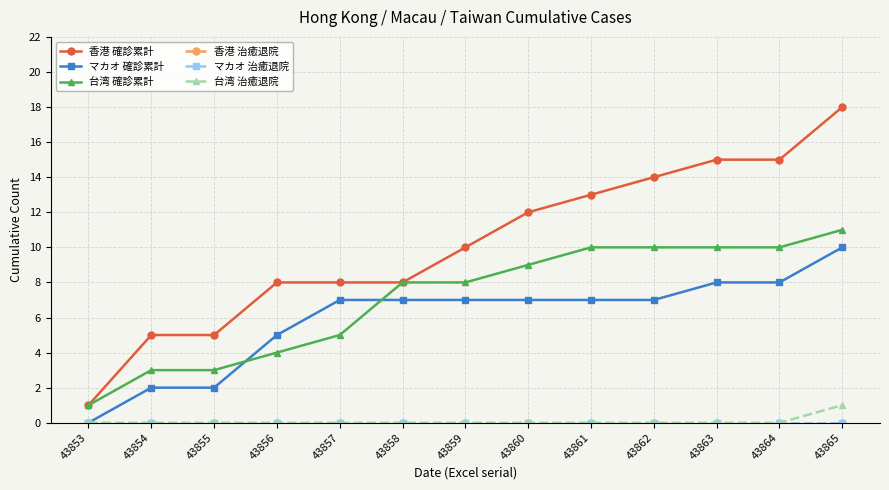

At which label is 台湾 確診累計 closest to 6?

43857